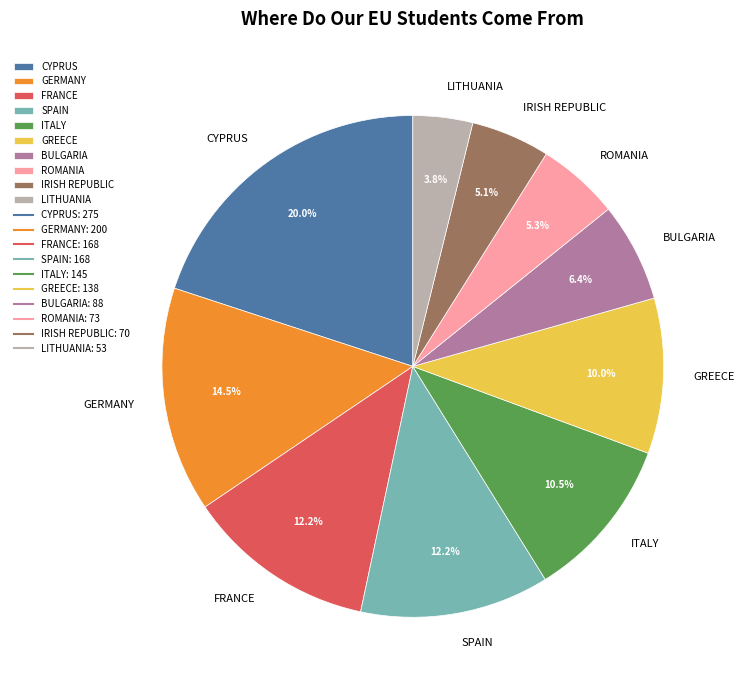

How many segments does this pie chart have?

10